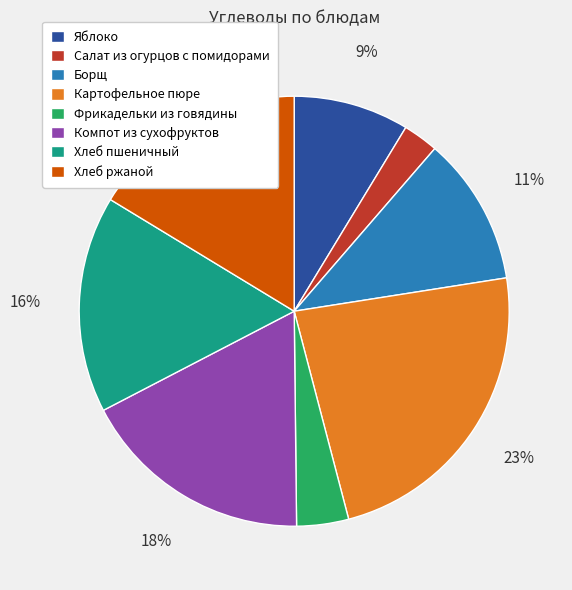

To the nearest percent, what portion does Салат из огурцов с помидорами represent?

3%